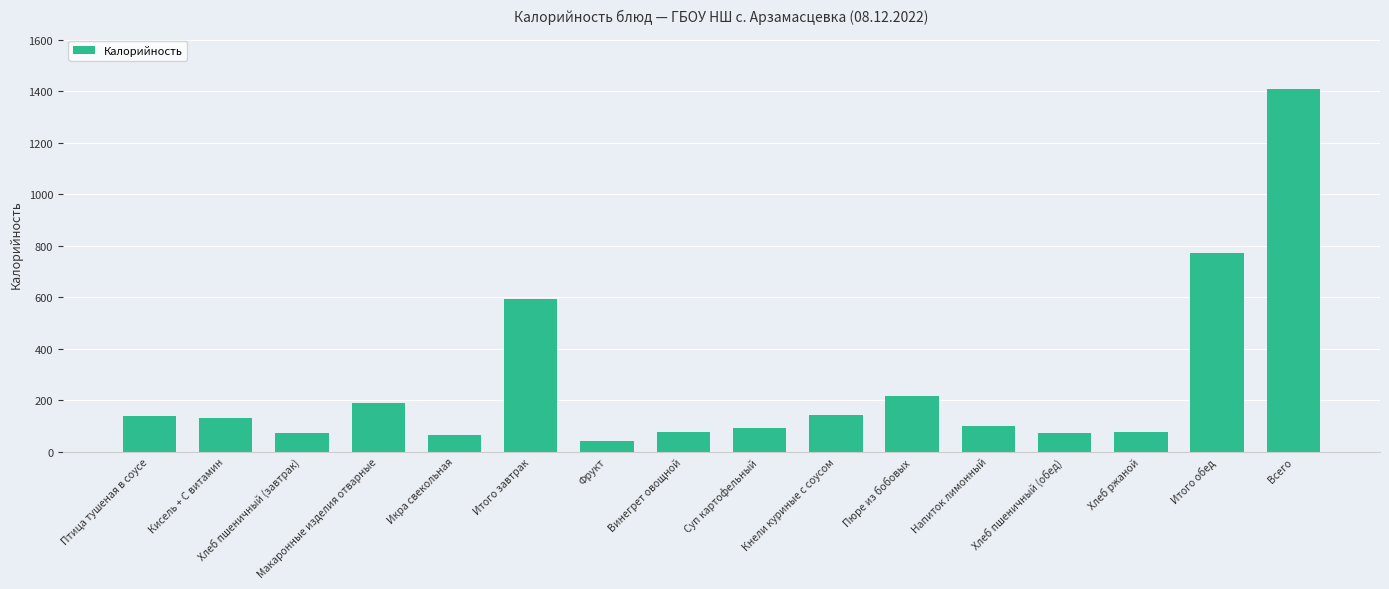

What is the change in value from Икра свекольная to Всего?

+1342